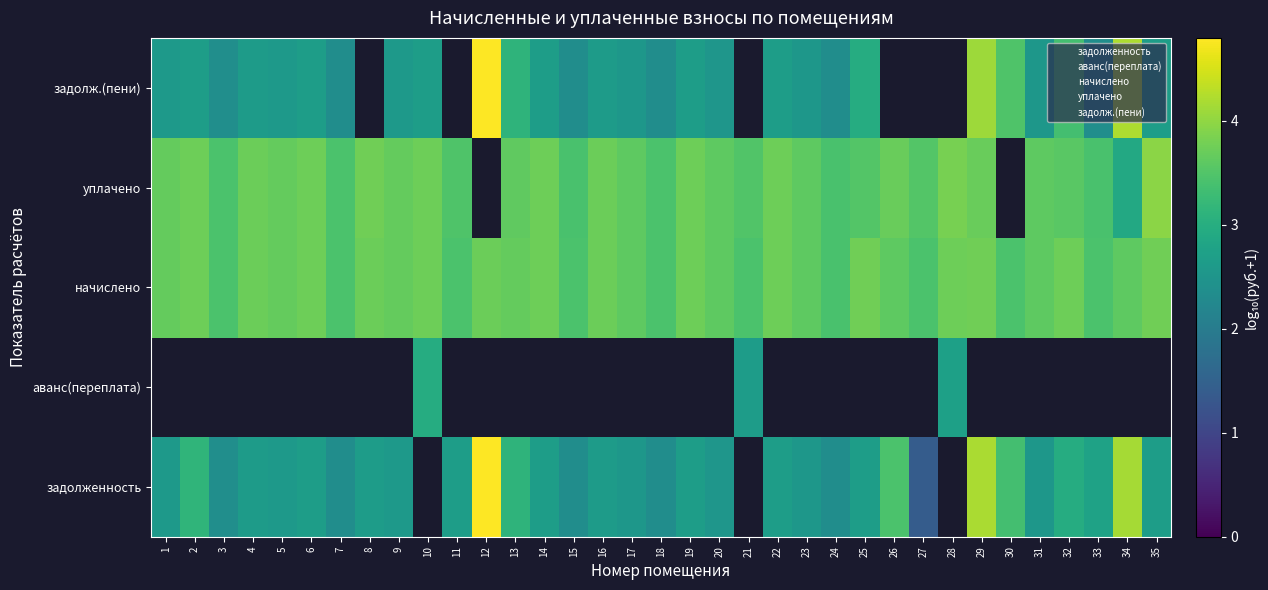

What is the spread (max minus min) of values at 32?

0.8